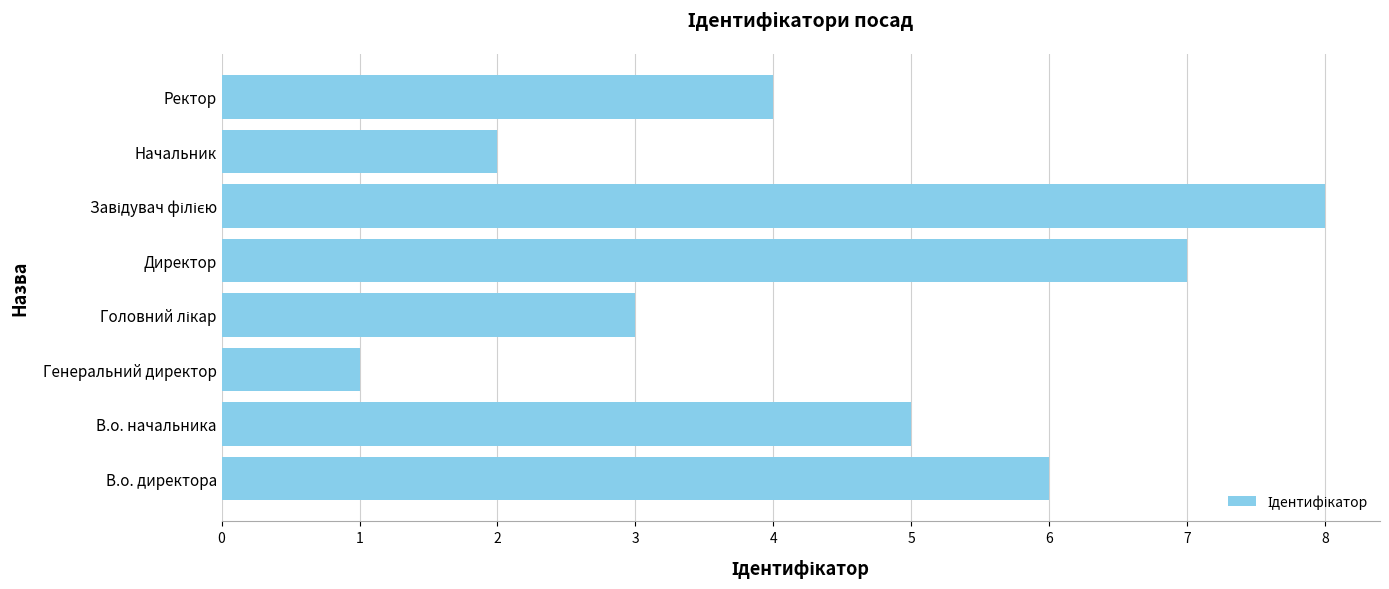

What is the difference between the second highest and minimum values?

6